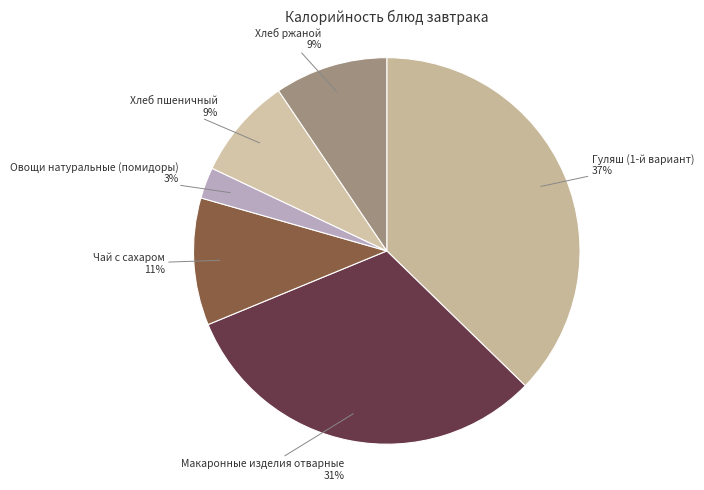

To the nearest percent, what is the average slice percentage?

17%